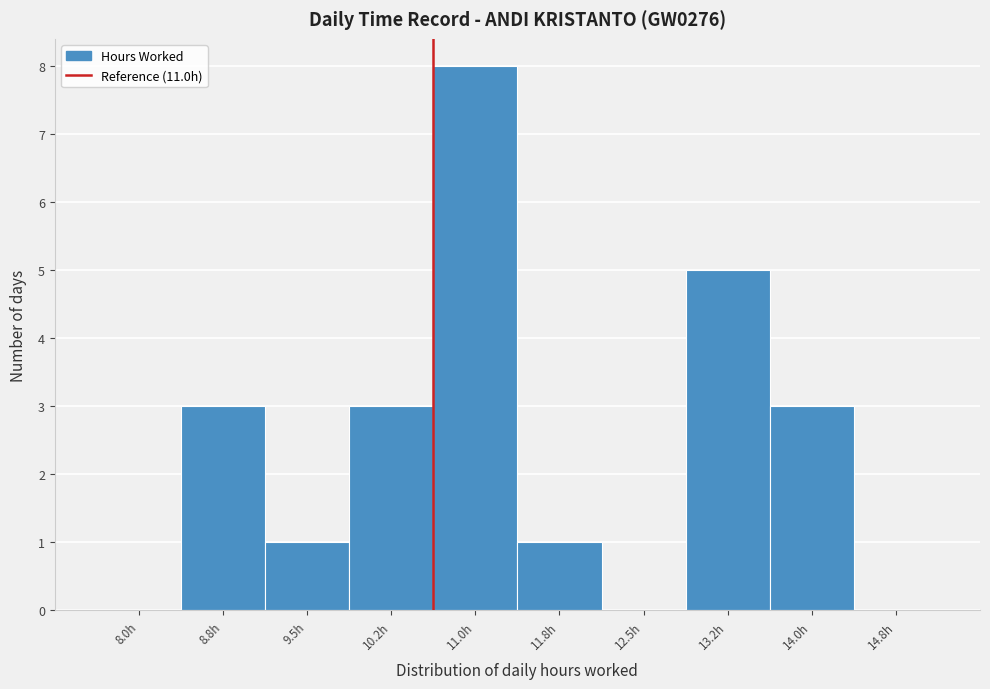

Reading left to right, what are all the values shown in this chart?

8.0h=0	8.8h=3	9.5h=1	10.2h=3	11.0h=8	11.8h=1	12.5h=0	13.2h=5	14.0h=3	14.8h=0